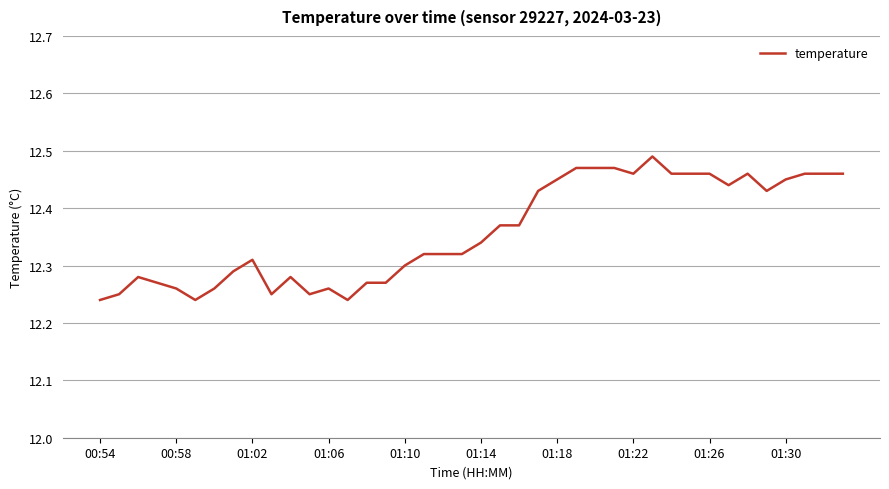

How many lines are shown in the chart?

1